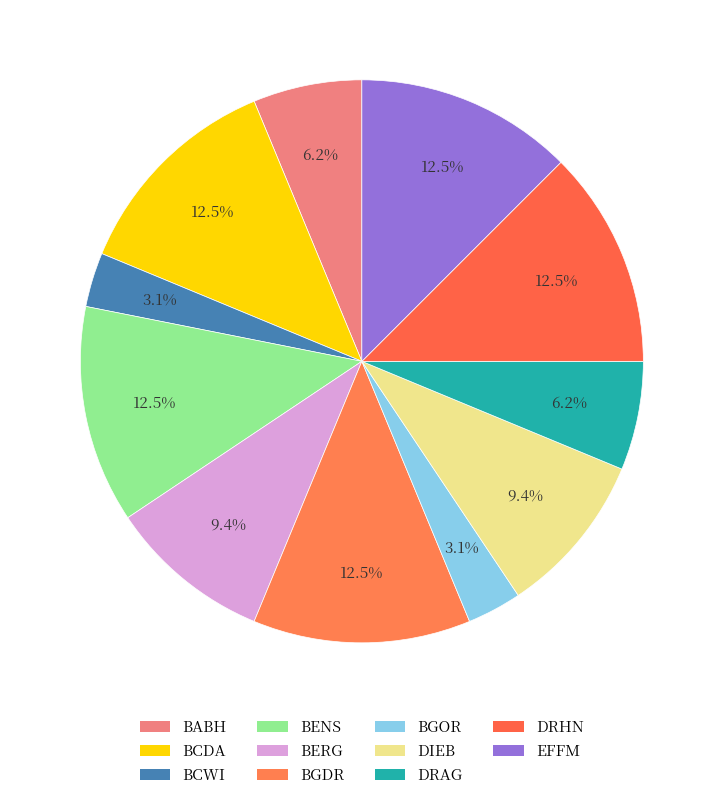

To the nearest percent, what is the combined percentage of DIEB and BGDR?

22%